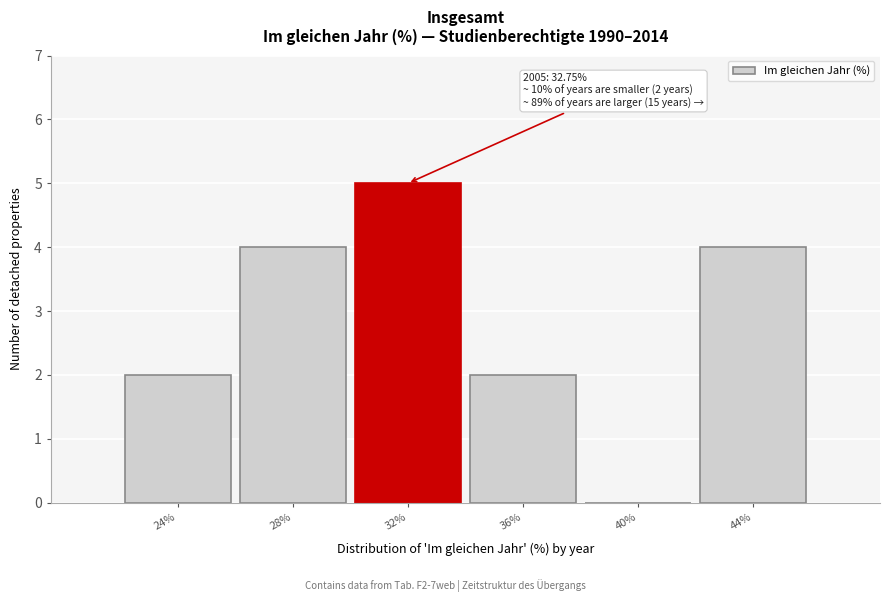

Reading right to left, transcribe all the data shown in this chart.

44%=4	40%=0	36%=2	32%=5	28%=4	24%=2